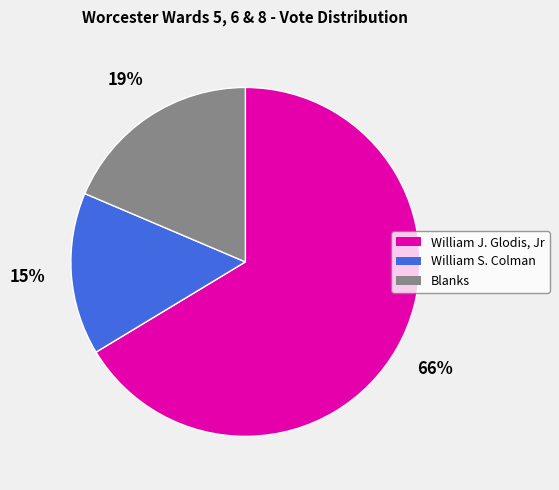

To the nearest percent, what percentage of the pie is William J. Glodis, Jr?

66%